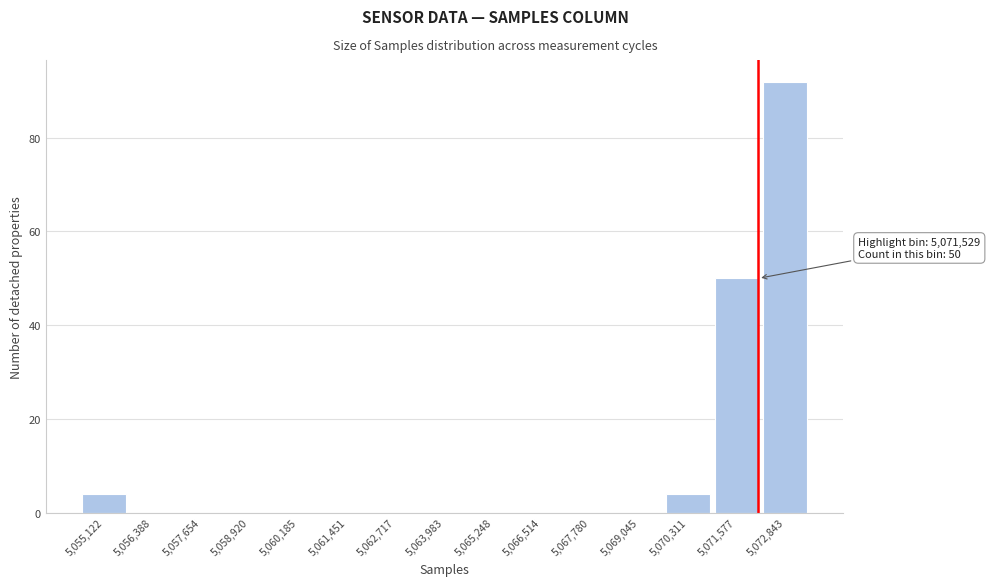

Reading left to right, list all the values displayed in this chart.

5,055,122=4	5,056,388=0	5,057,654=0	5,058,920=0	5,060,185=0	5,061,451=0	5,062,717=0	5,063,983=0	5,065,248=0	5,066,514=0	5,067,780=0	5,069,045=0	5,070,311=4	5,071,577=50	5,072,843=92